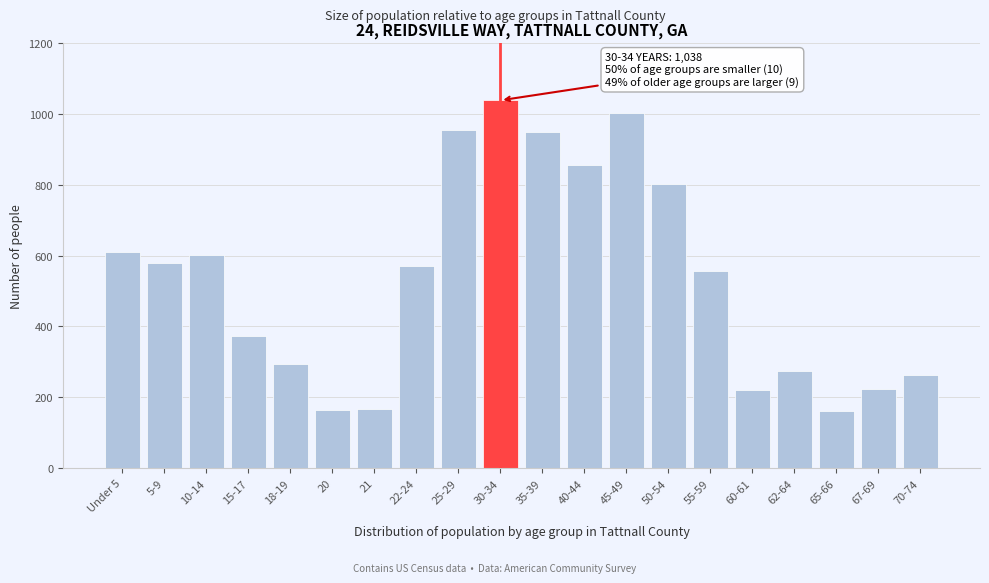

Is it true that the value at 20 is 230?

False